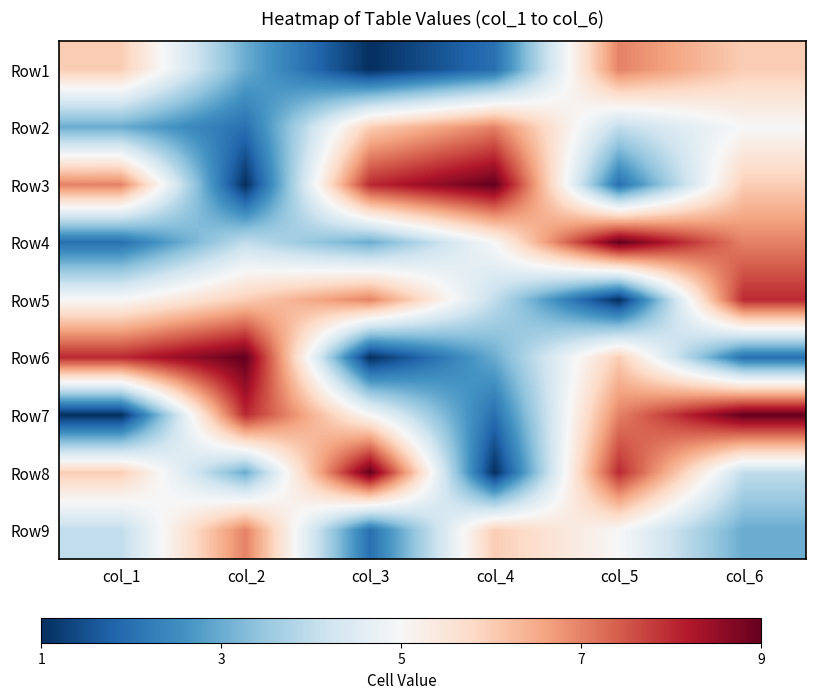

How many categories are shown in the chart?

6